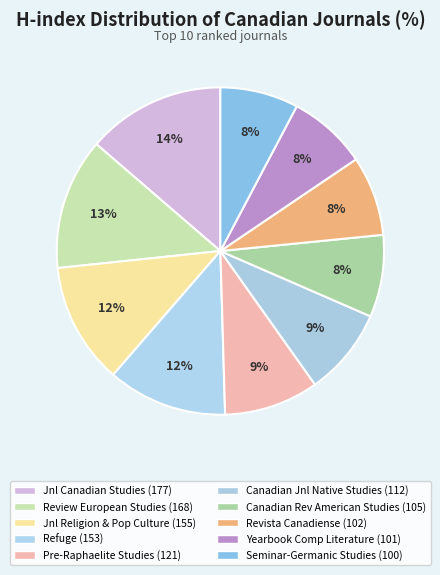

How many slices are in this pie chart?

10